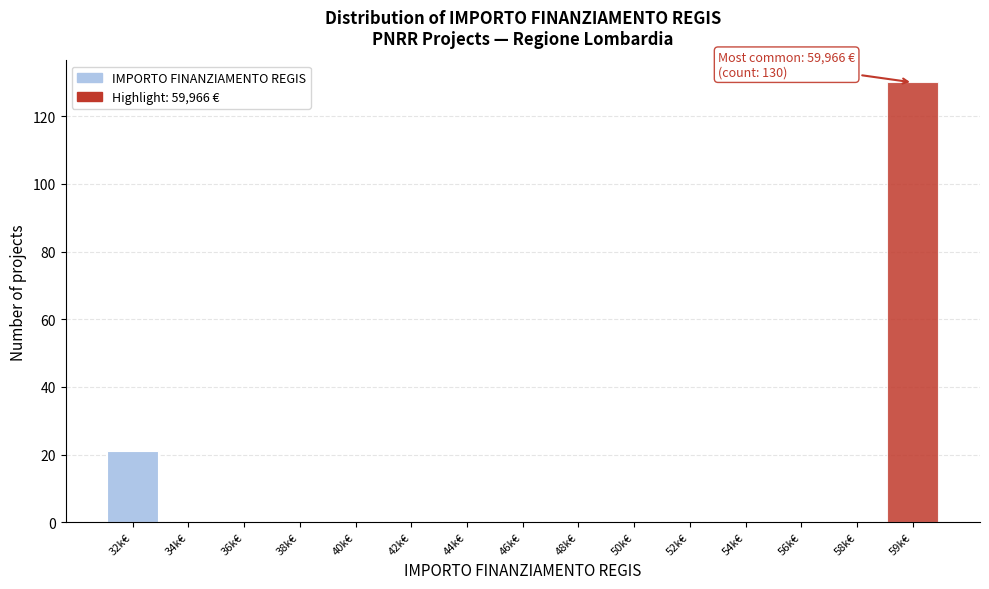

Reading left to right, extract all data points from this chart.

32k€=21	34k€=0	36k€=0	38k€=0	40k€=0	42k€=0	44k€=0	46k€=0	48k€=0	50k€=0	52k€=0	54k€=0	56k€=0	58k€=0	59k€=130